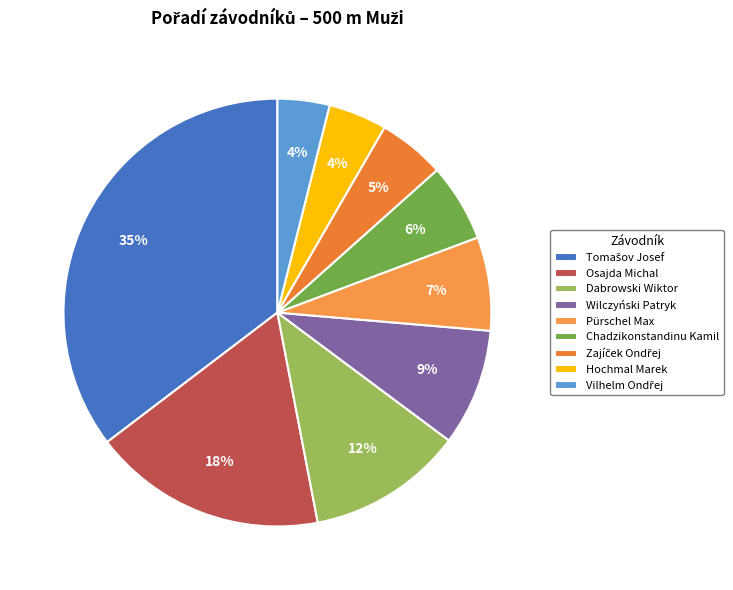

To the nearest percent, what is the difference between the Chadzikonstandinu Kamil and Osajda Michal slice percentages?

12%